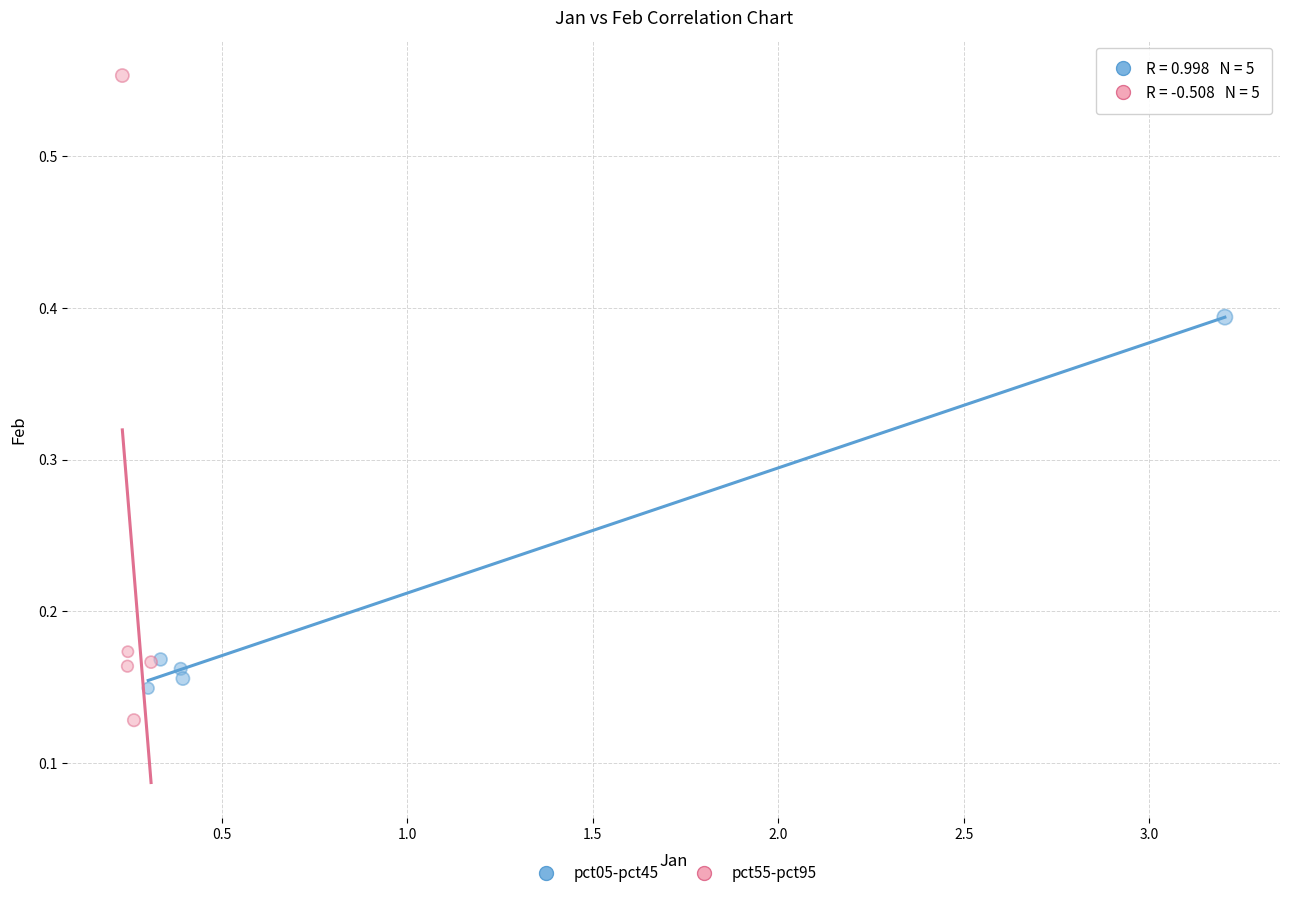

Which series has the widest spread of Y values?

pct55-pct95